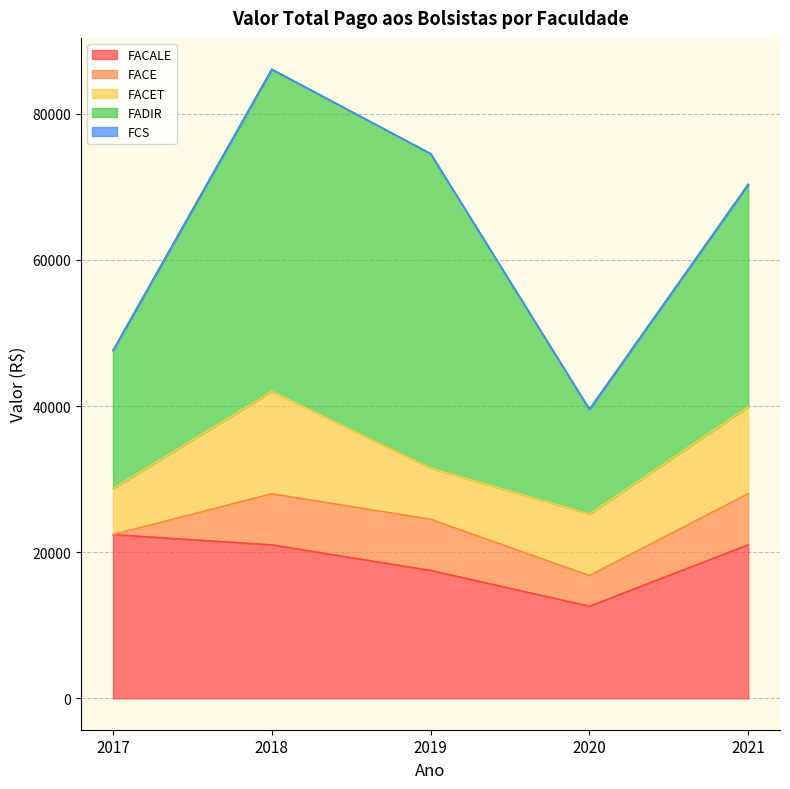

How many series are shown in this chart?

5